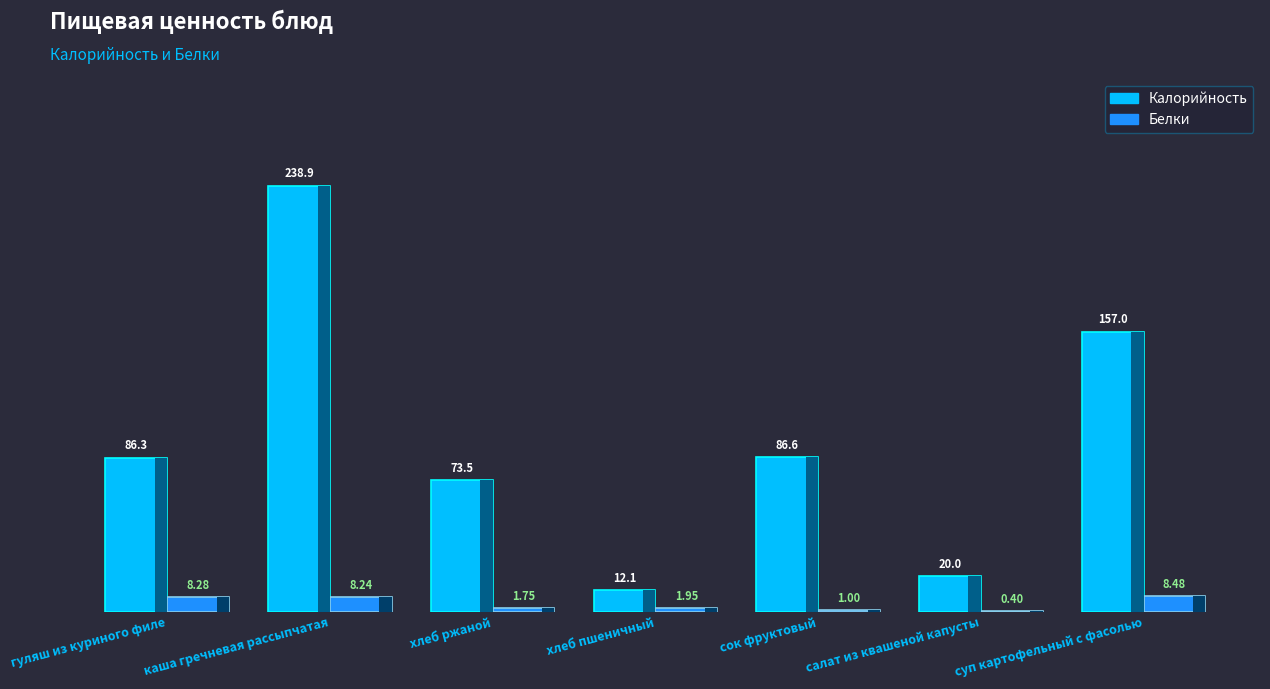

What is the spread (max minus min) of values at каша гречневая рассыпчатая?

230.7